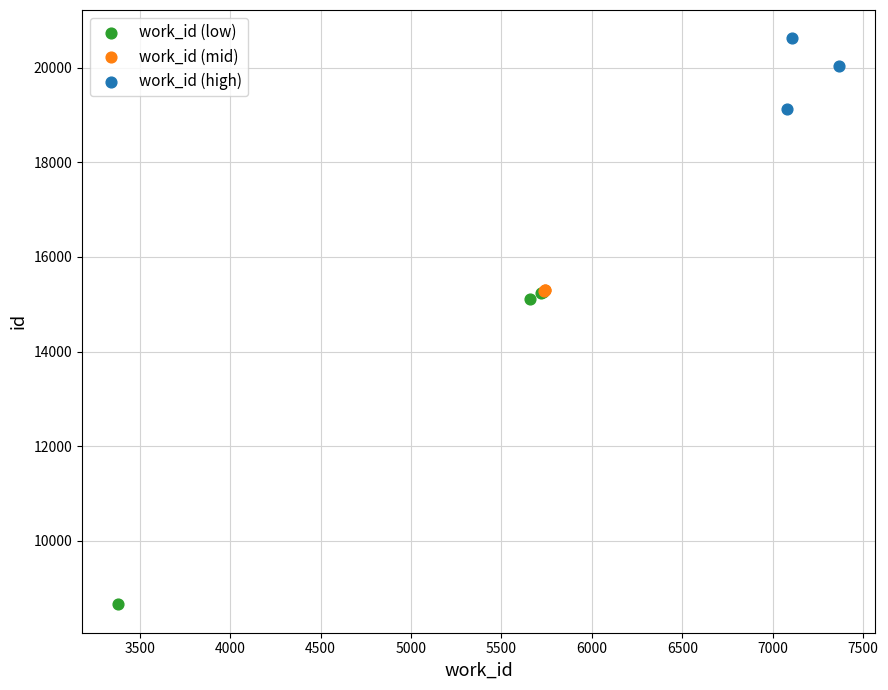

Which series has the widest spread of Y values?

work_id (low)